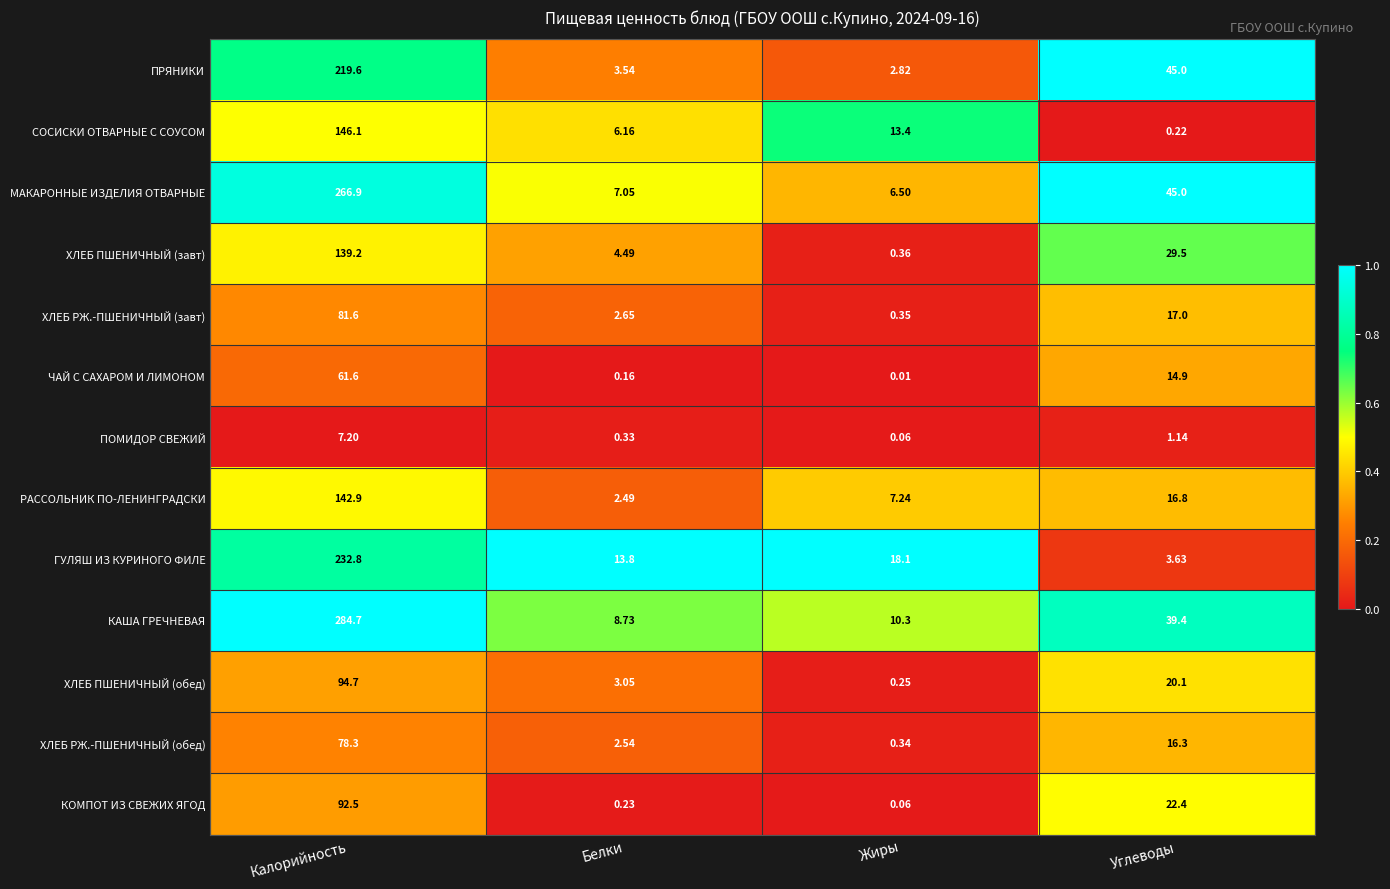

At how many categories does at least one series exceed 0?

4